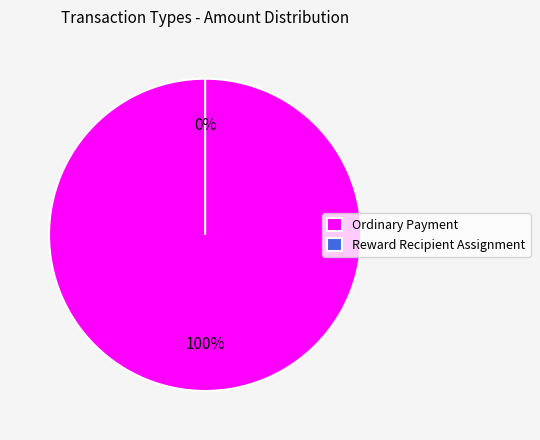

To the nearest percent, what is the average slice percentage?

50%